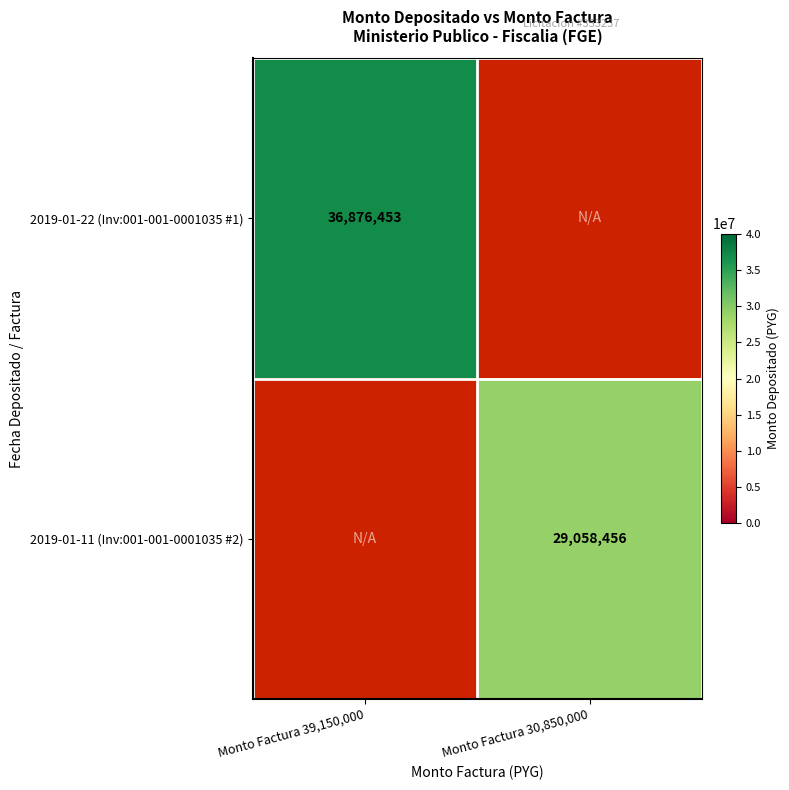

Between Monto Factura 30,850,000 and Monto Factura 39,150,000, which is larger?

Monto Factura 39,150,000